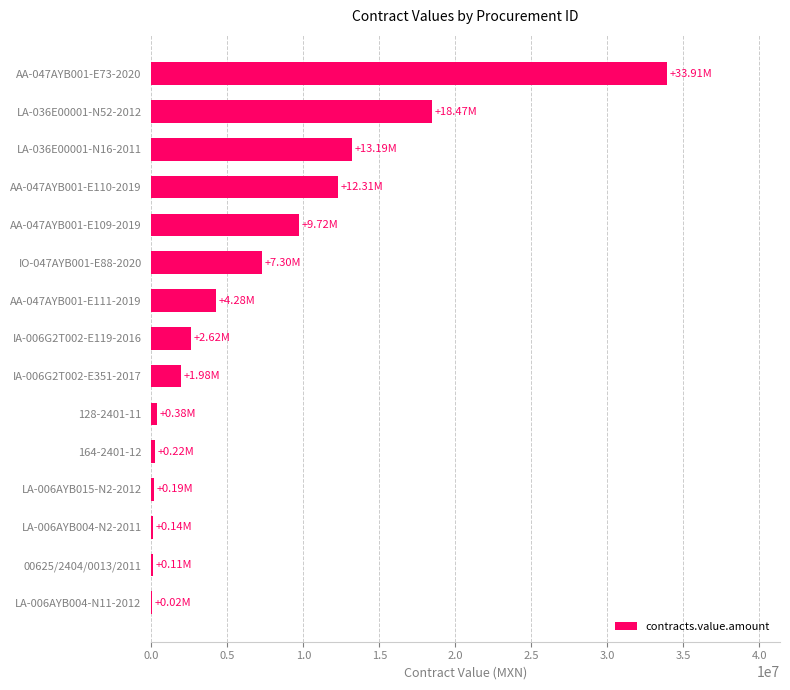

What is the sum of all values?

104840322.9